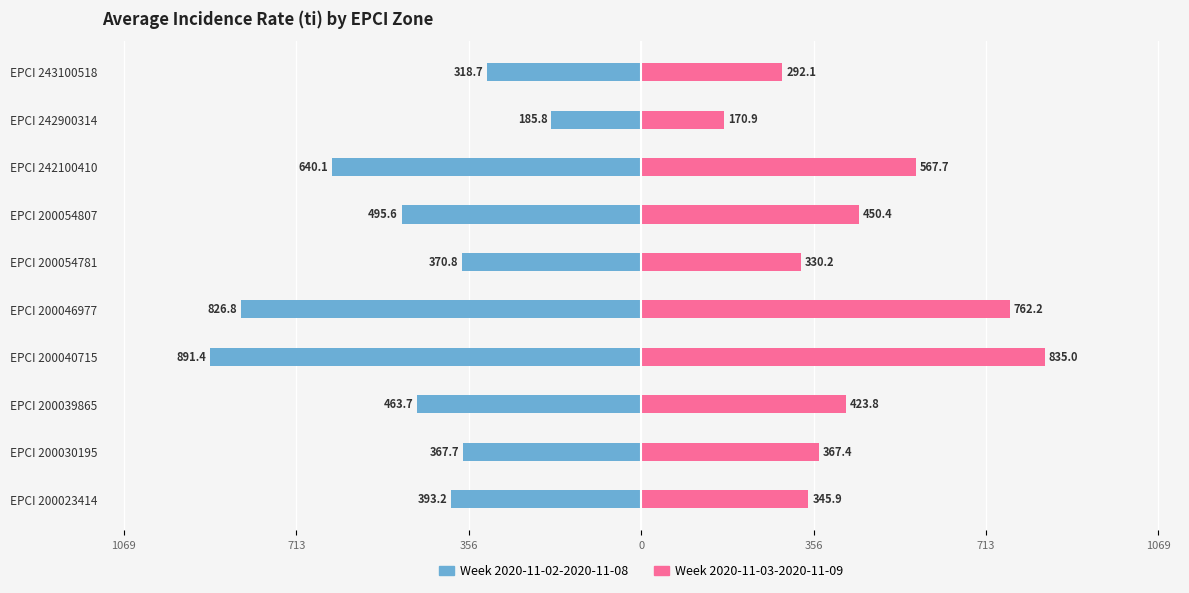

Which series has the widest spread of values?

Week 2020-11-02